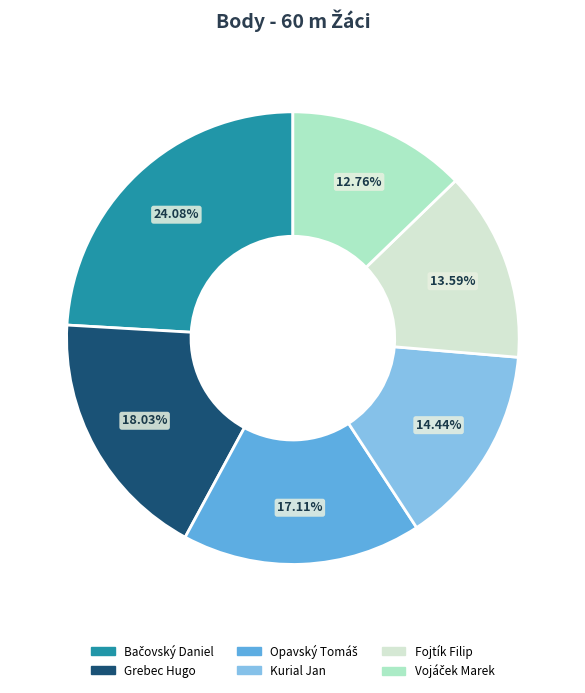

Does any single category account for the majority?

No